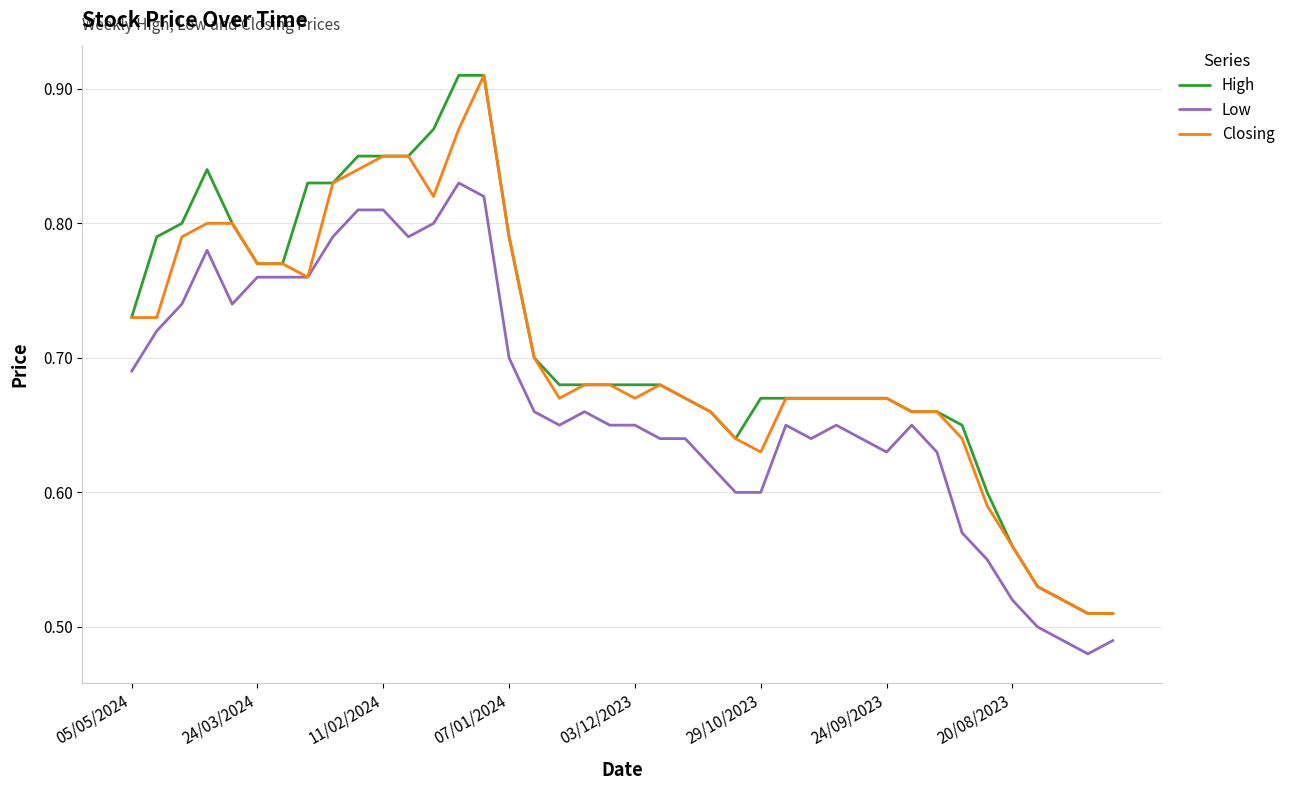

How many lines are shown in the chart?

3